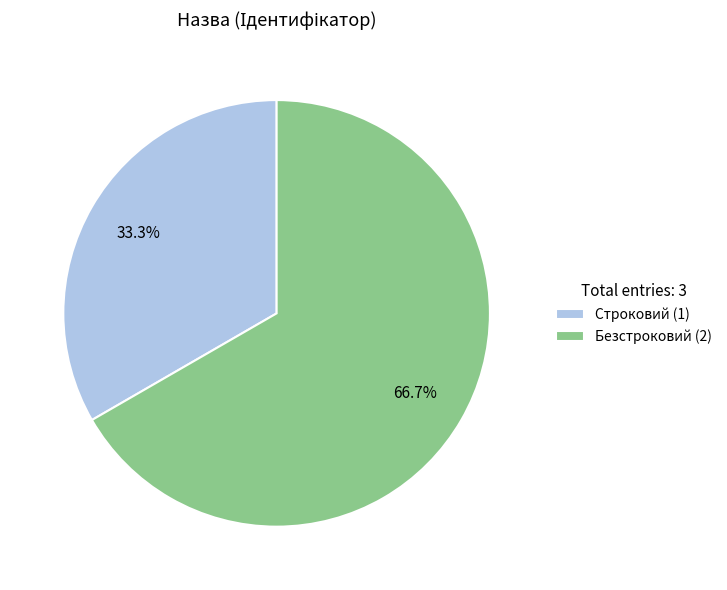

What percentage is NOT represented by Безстроковий?

33.3%